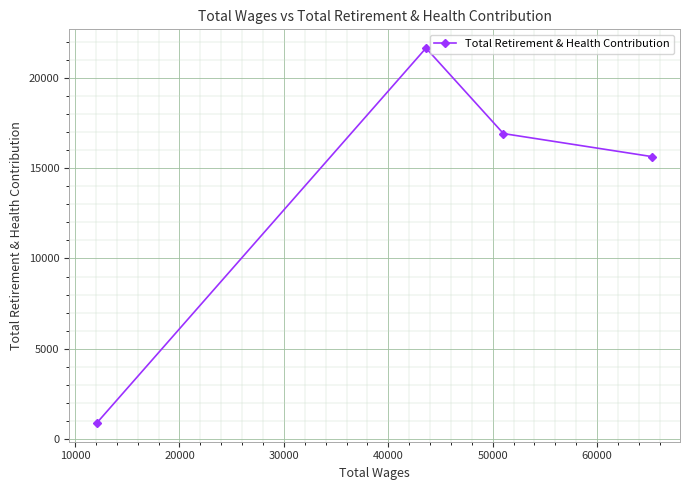

What is the difference between the maximum and minimum values?

20768